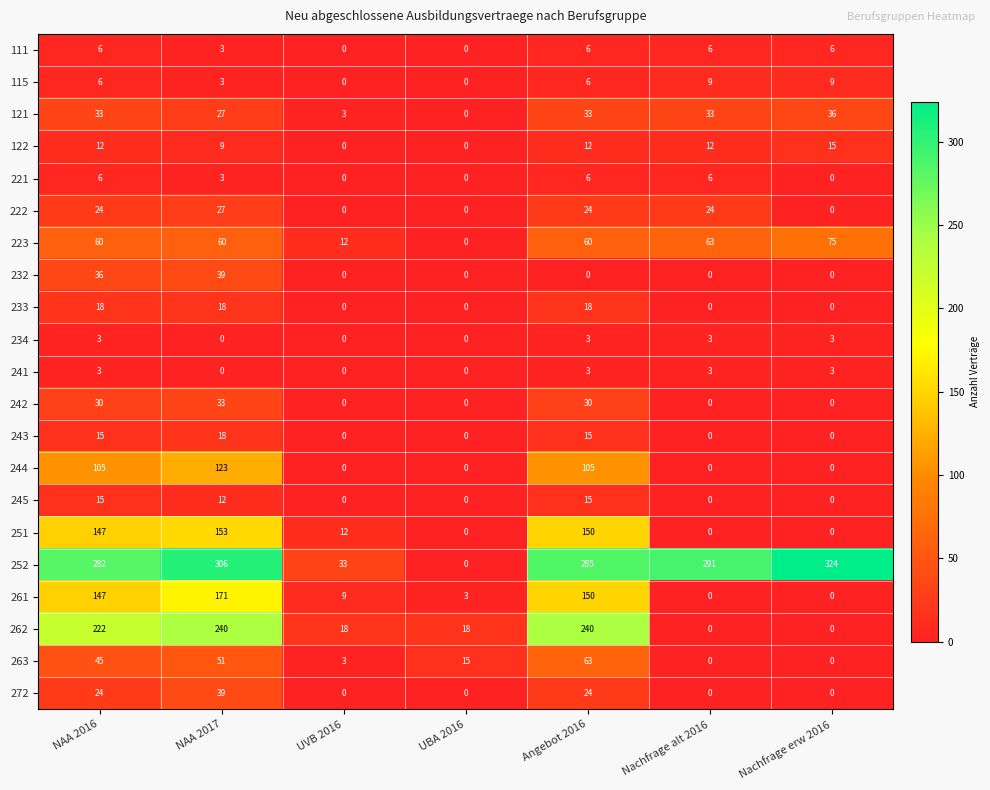

What is the highest value of the 251 series?

153